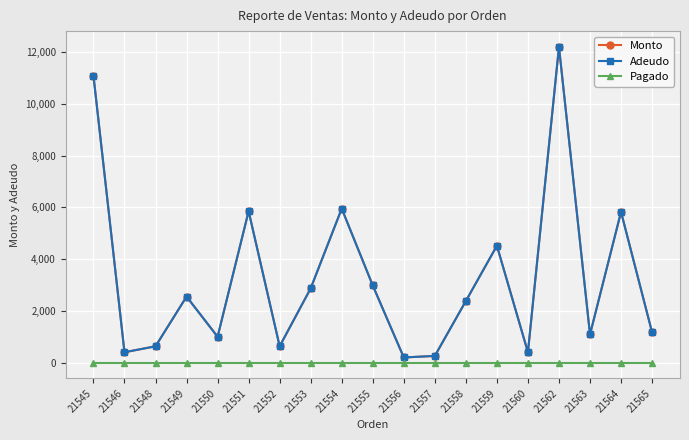

What is the total value across all series at 21564?

11646